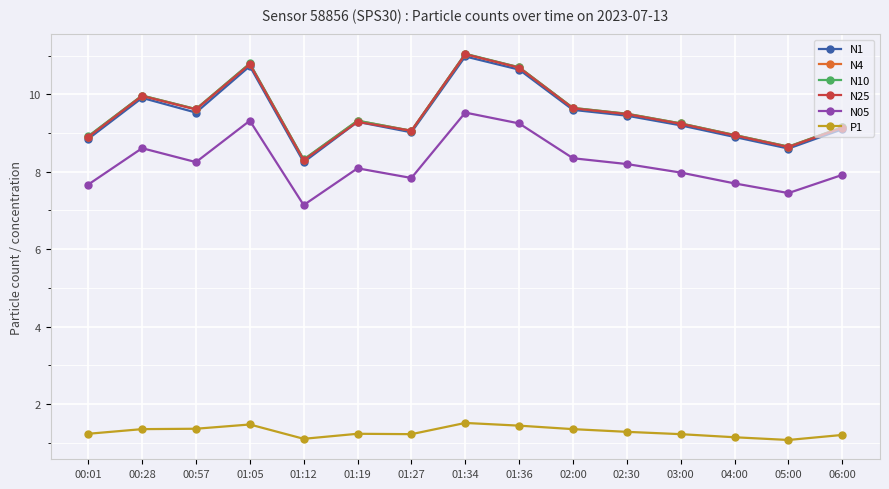

Is it true that N05 equals 9.3 at 01:05?

True